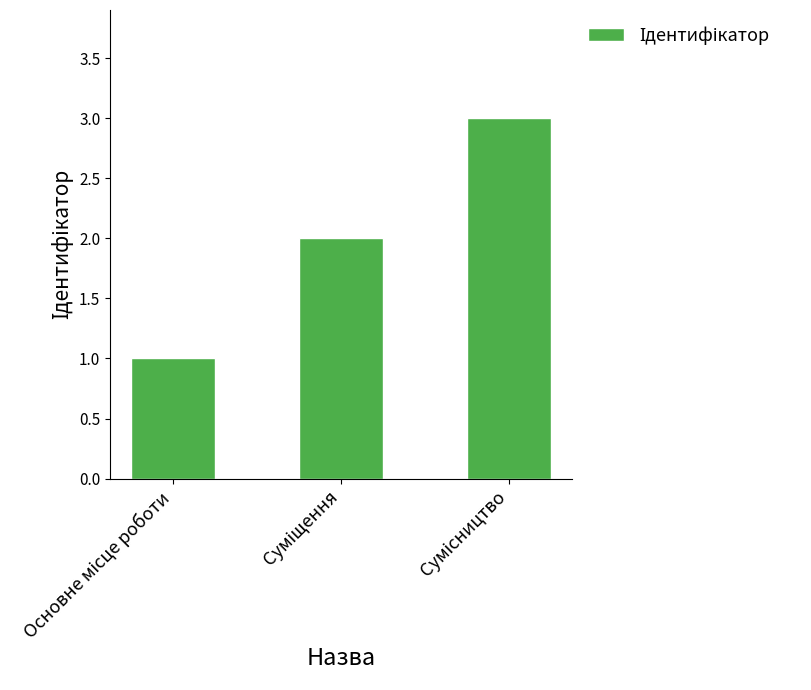

What is the sum of all values?

6